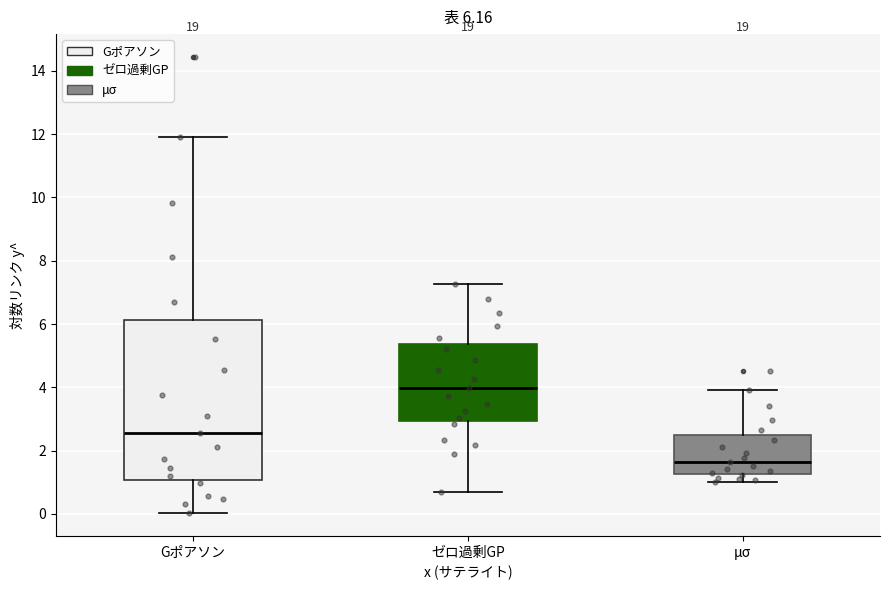

Which box is the tallest, from its lower edge to its upper edge?

Gポアソン